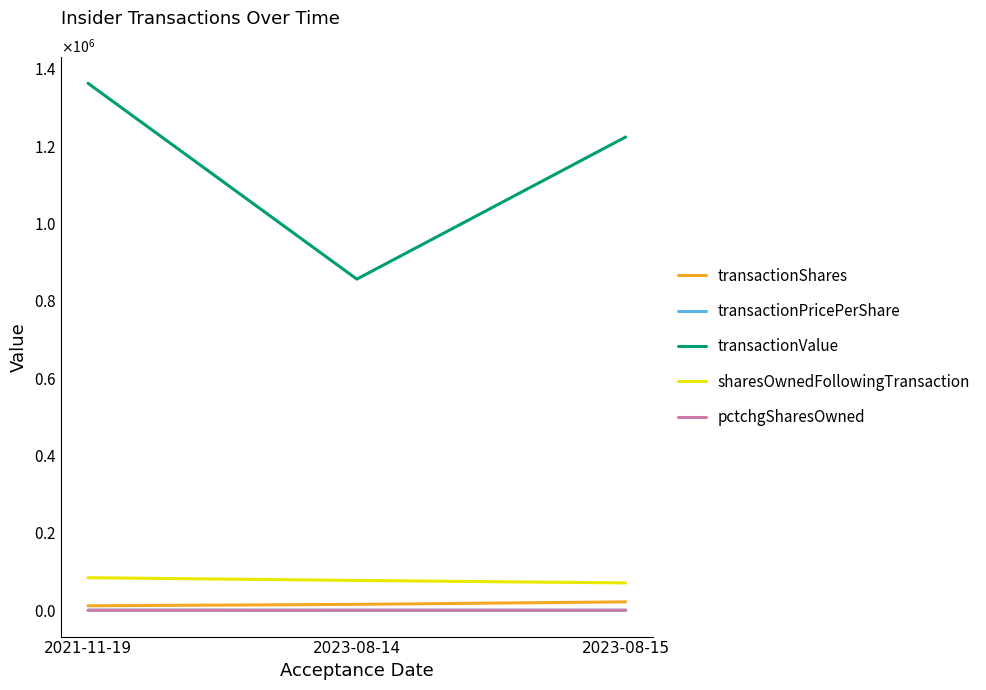

Does the chart have visible grid lines?

No